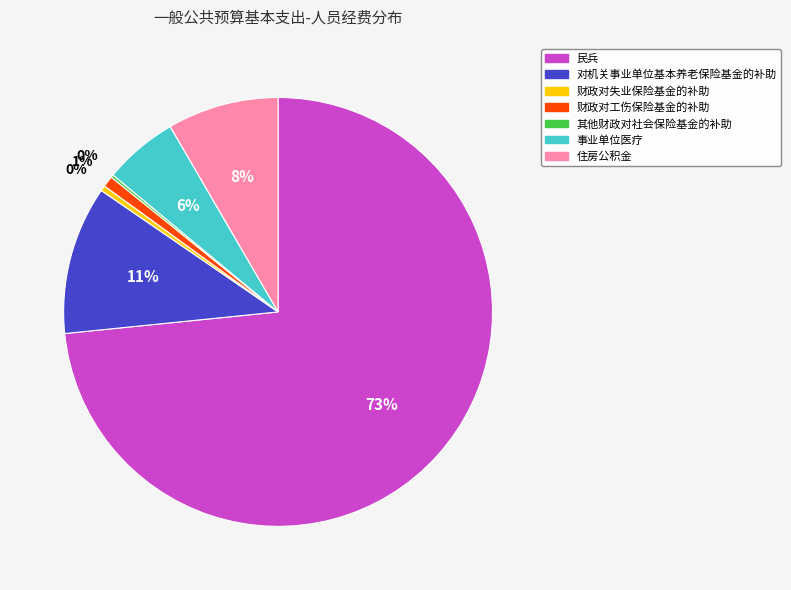

To the nearest percent, what portion does 财政对工伤保险基金的补助 represent?

1%